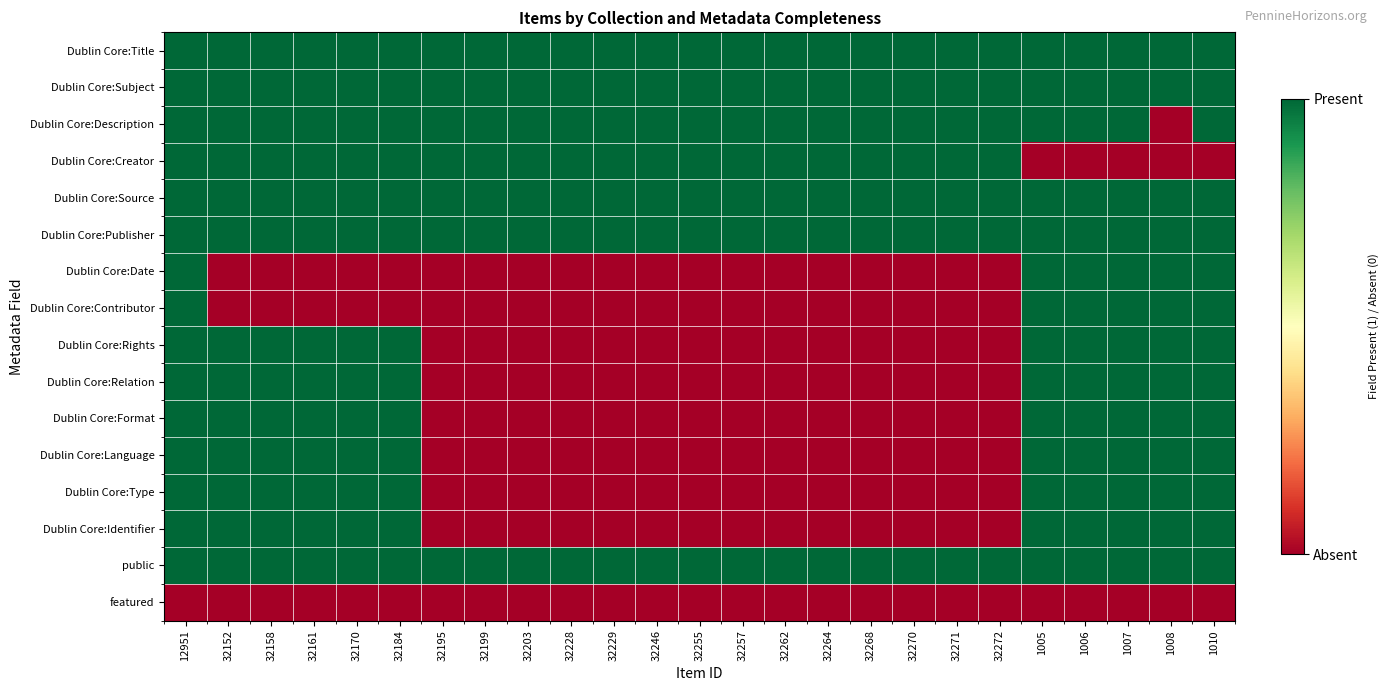

Between 32268 and 1006, which is larger?

32268